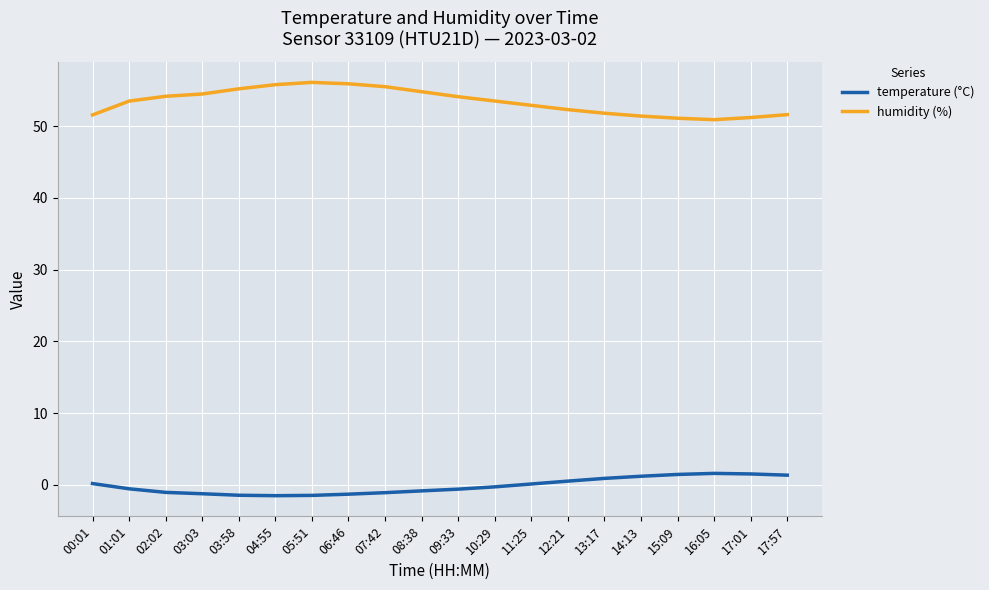

Rank the series by their maximum value, from lowest to highest.

temperature (°C), humidity (%)